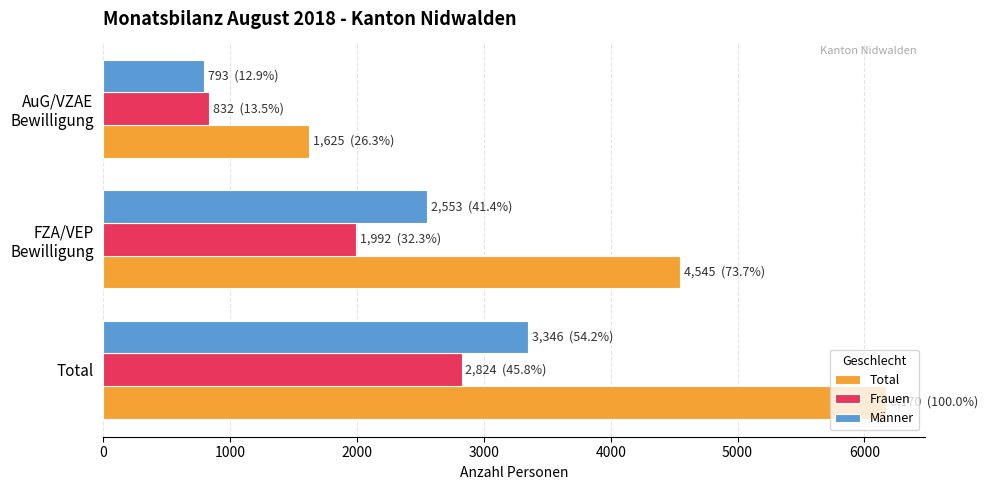

What is the sum of all Frauen values?

5648